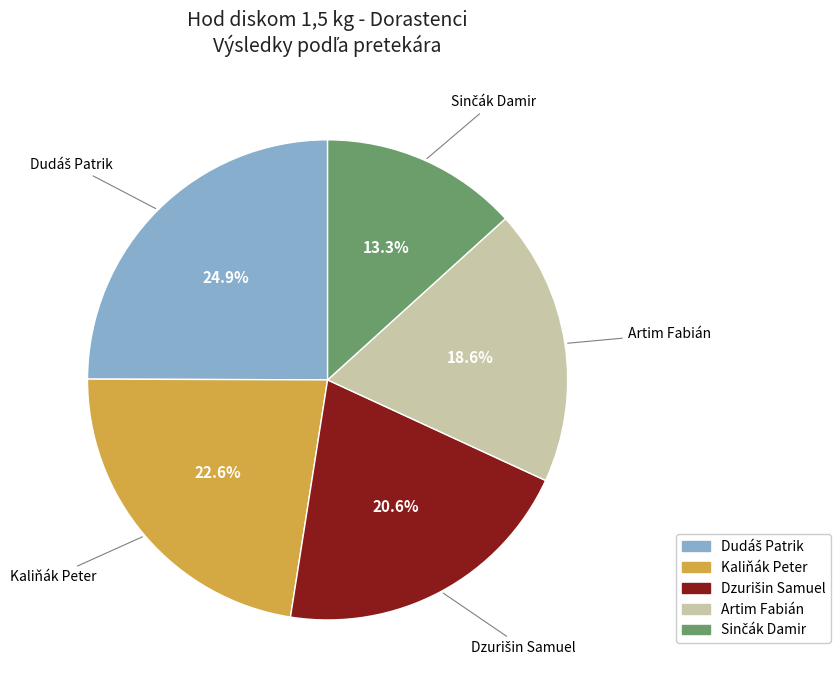

Is there any slice that represents more than half of the pie?

No